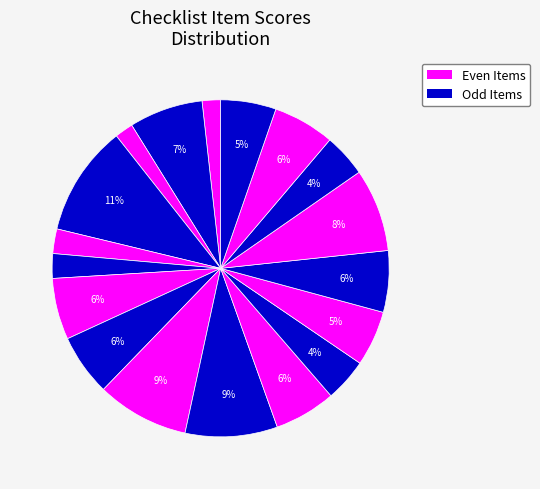

How many slices are in this pie chart?

18